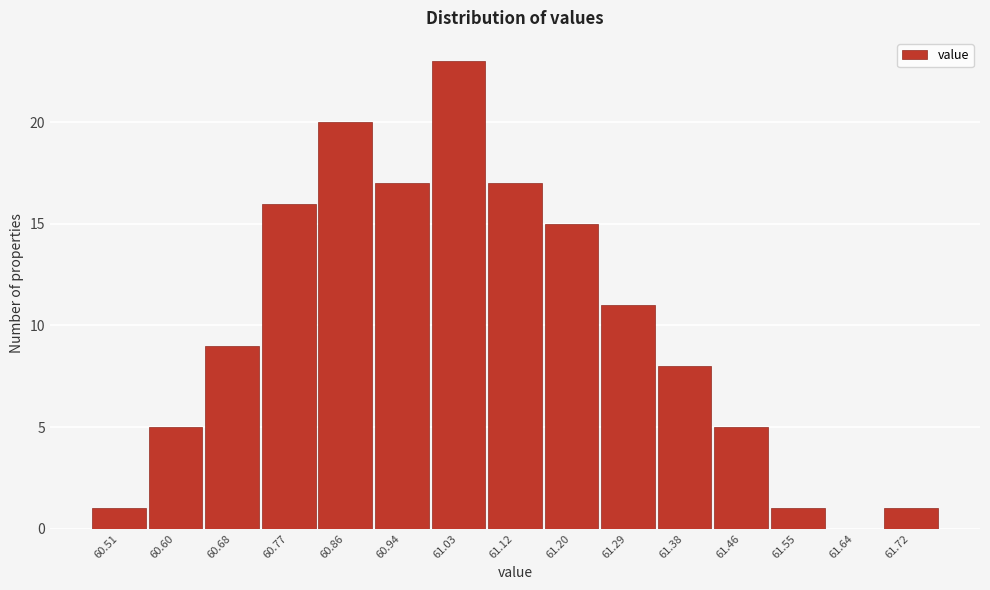

Reading right to left, transcribe all the data shown in this chart.

61.72=1	61.64=0	61.55=1	61.46=5	61.38=8	61.29=11	61.20=15	61.12=17	61.03=23	60.94=17	60.86=20	60.77=16	60.68=9	60.60=5	60.51=1